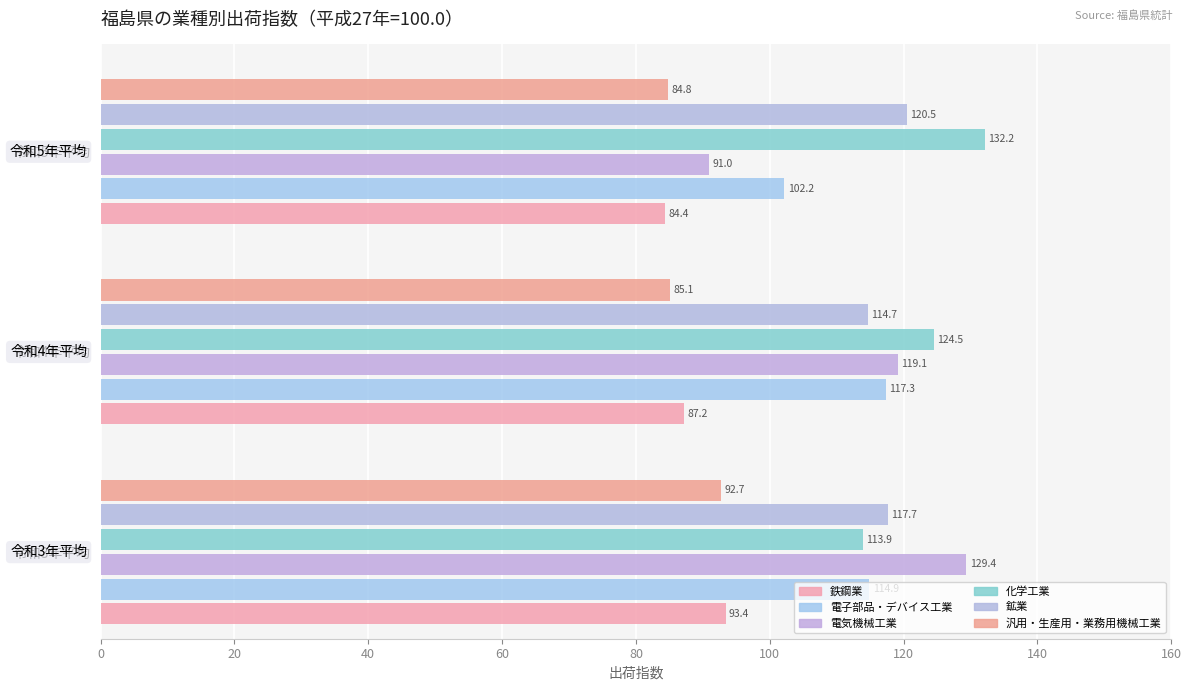

What is the value of the 鉄鋼業 bar at the 1st from the left?

93.4